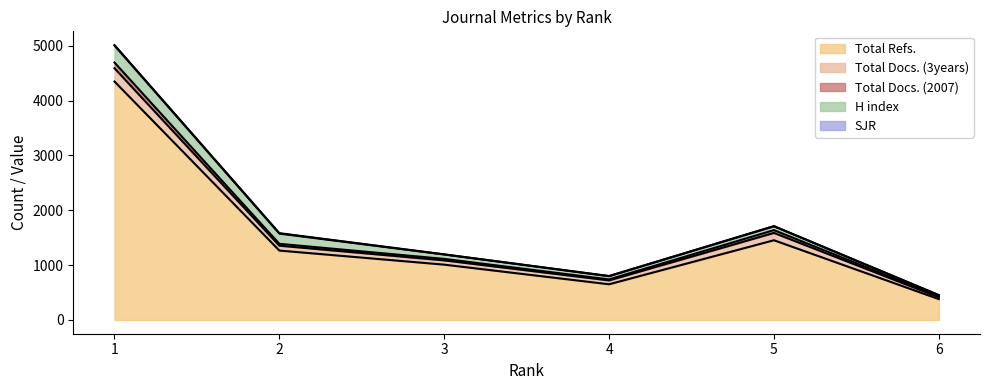

At which label does SJR reach its peak?

1